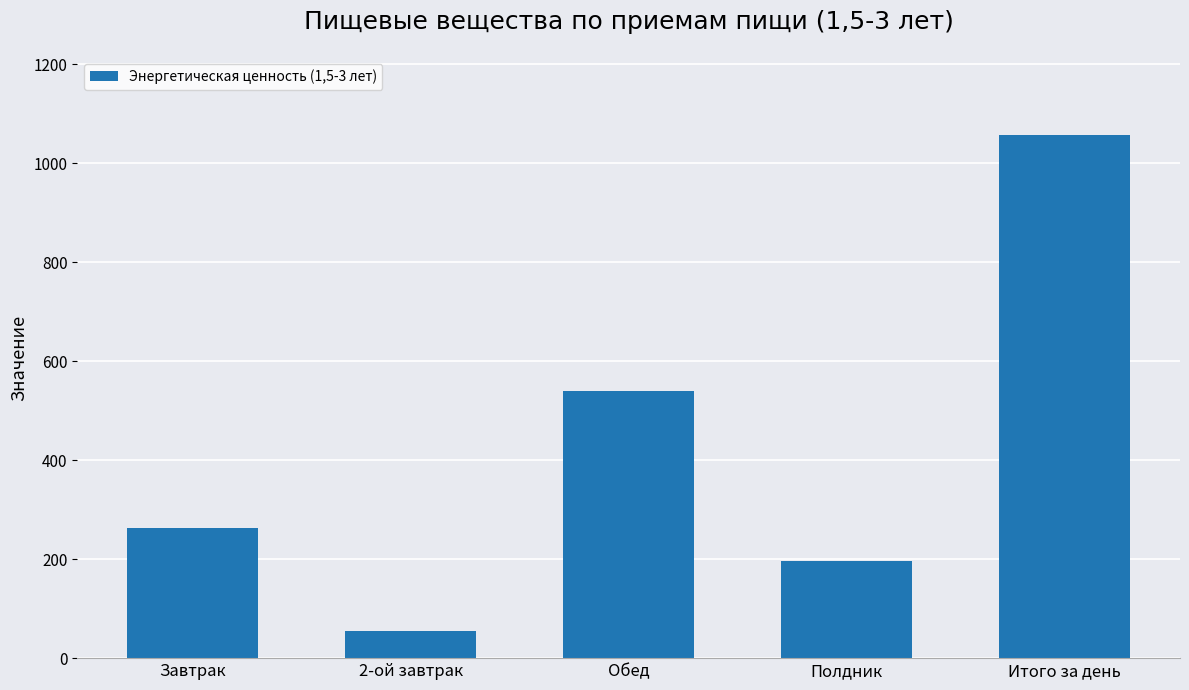

Rank the categories by value from lowest to highest.

2-ой завтрак, Полдник, Завтрак, Обед, Итого за день